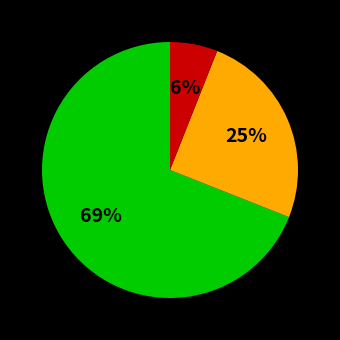

How many slices are in this pie chart?

3